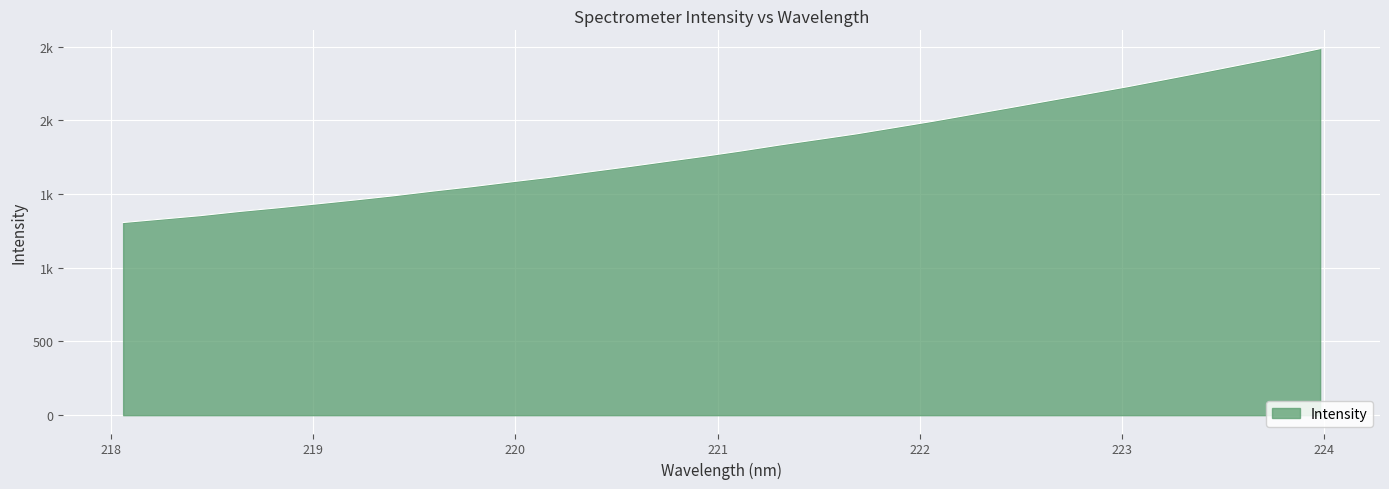

Does the chart have visible grid lines?

Yes